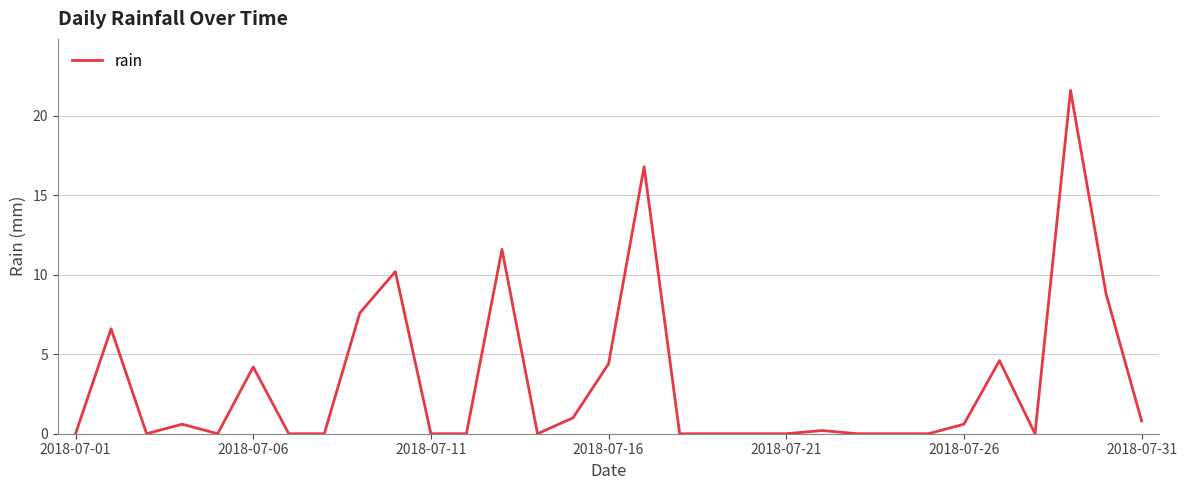

What is the maximum value shown in the chart?

21.6